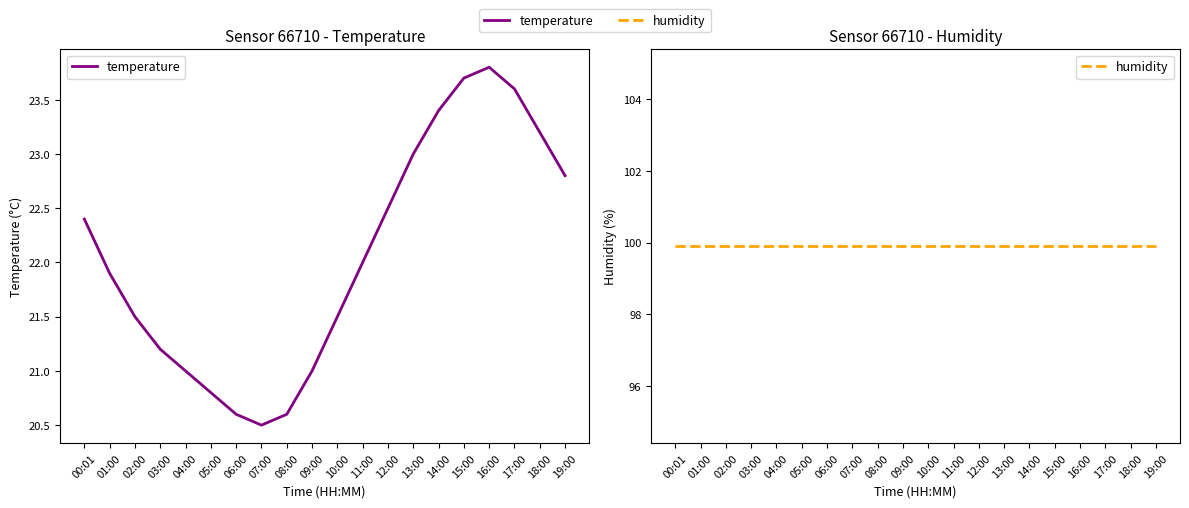

Reading right to left, transcribe all the data shown in this chart.

temperature: 22.8	23.2	23.6	23.8	23.7	23.4	23.0	22.5	22.0	21.5	21.0	20.6	20.5	20.6	20.8	21.0	21.2	21.5	21.9	22.4
humidity: 99.9	99.9	99.9	99.9	99.9	99.9	99.9	99.9	99.9	99.9	99.9	99.9	99.9	99.9	99.9	99.9	99.9	99.9	99.9	99.9